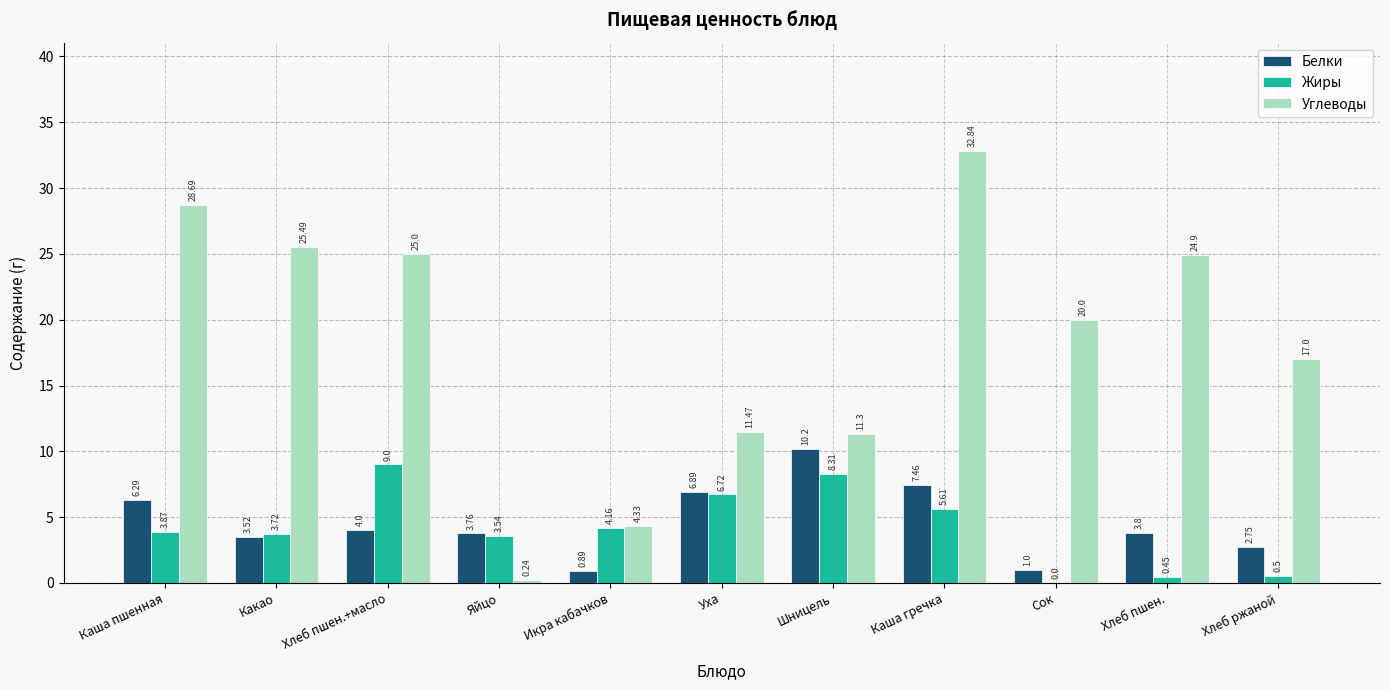

At which label is Жиры closest to 4?

Каша пшенная